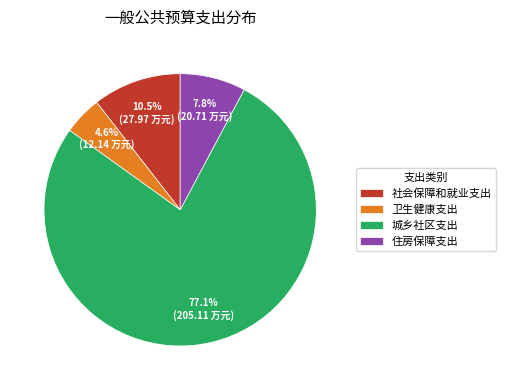

What is the largest slice in the pie chart?

城乡社区支出